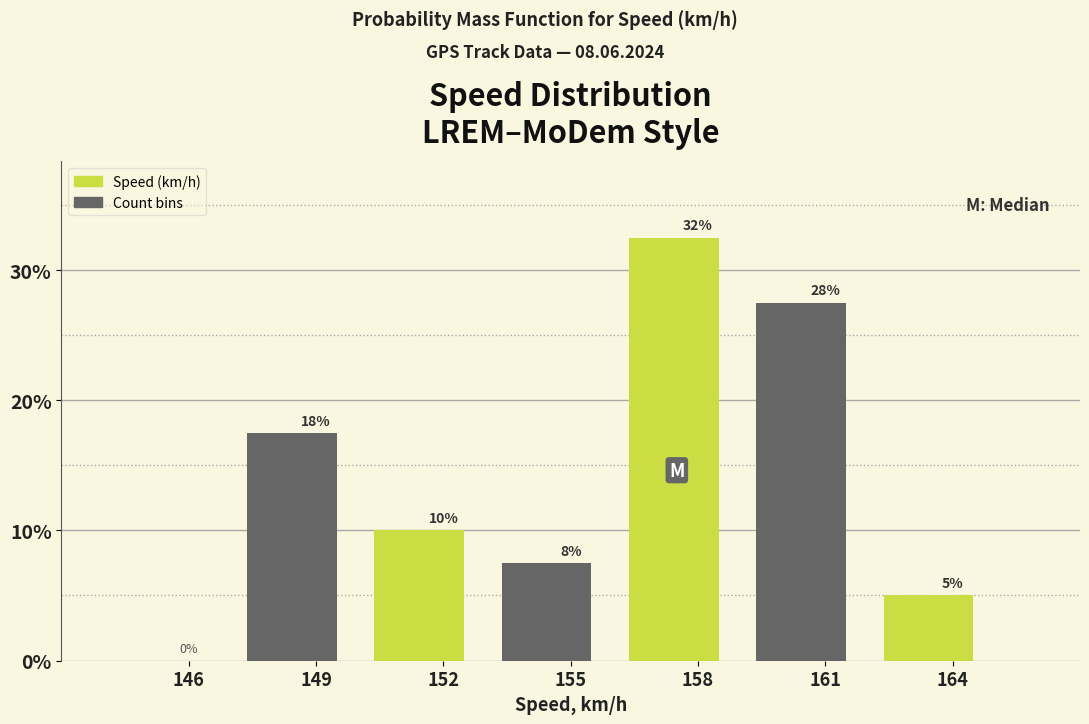

Are the bars horizontal?

No